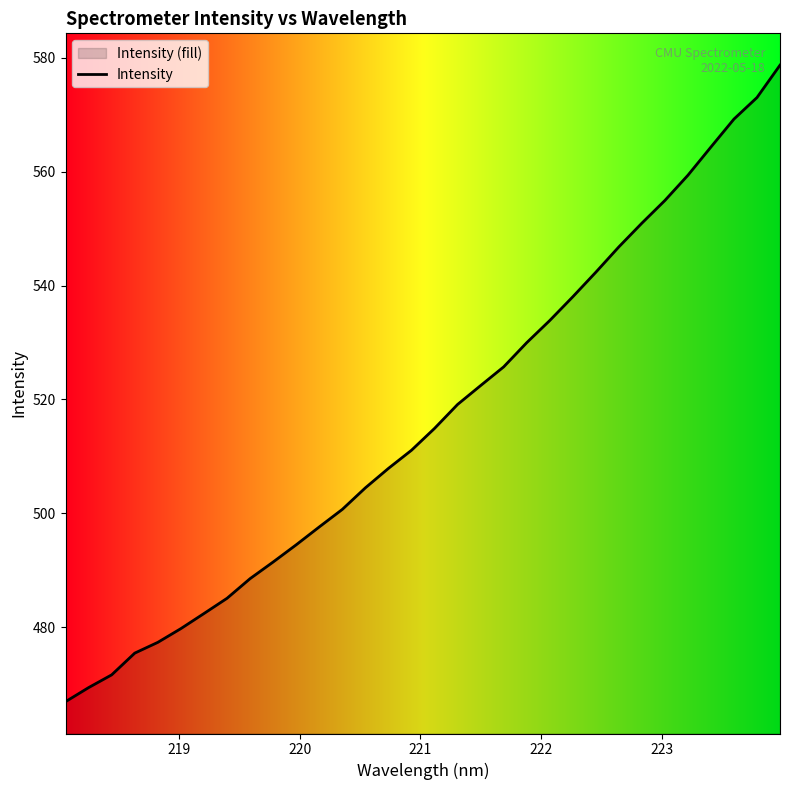

What is the average value?

516.5